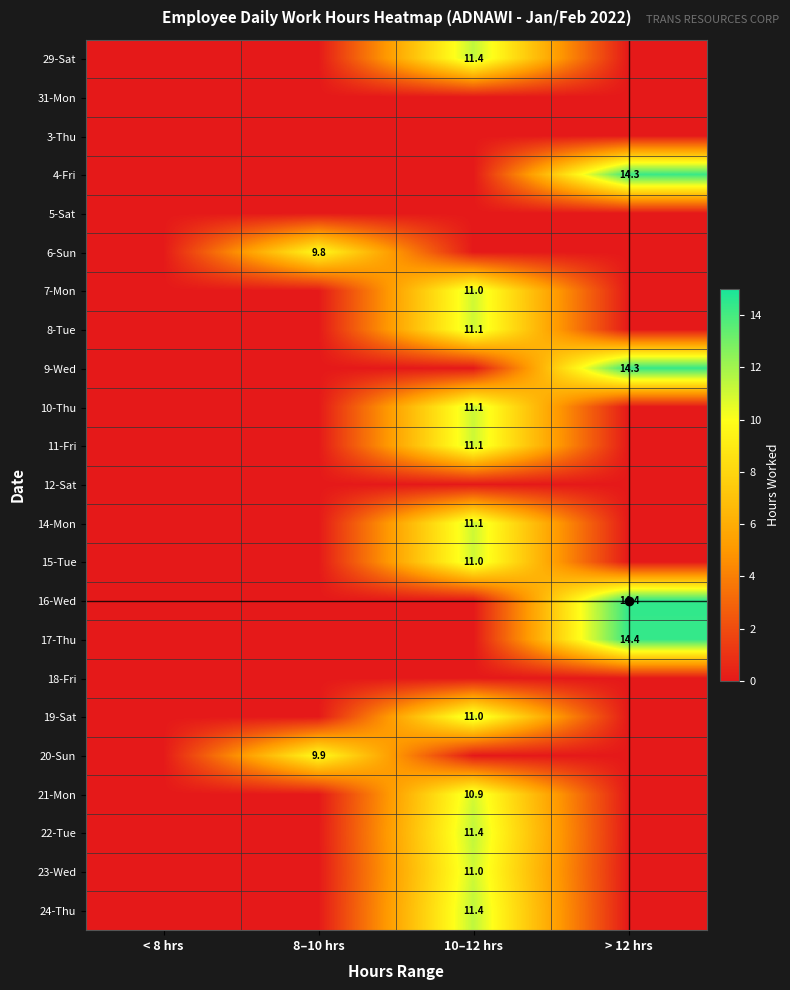

Is the value of 14-Mon at 10–12 hrs greater than the value of 23-Wed at 10–12 hrs?

Yes